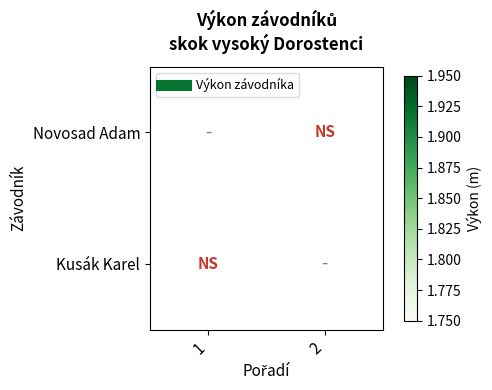

What is the greatest value displayed?

1.9